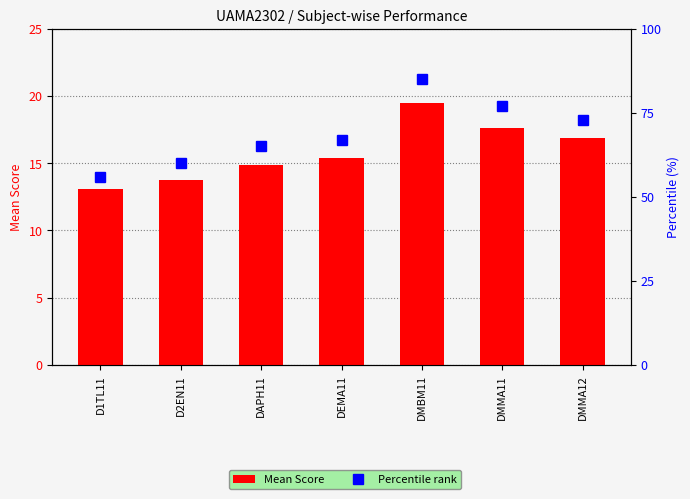

Reading left to right, extract all data points from this chart.

Mean Score: 13.1	13.8	14.9	15.4	19.5	17.6	16.9
Percentile rank: 56.0	60.0	65.0	67.0	85.0	77.0	73.0